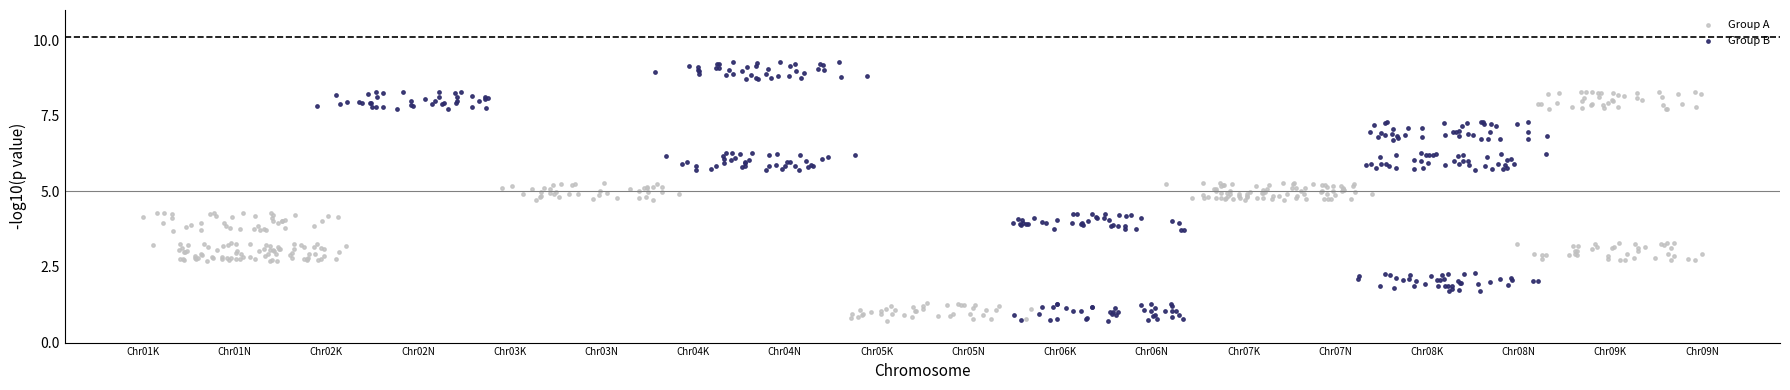

Which series has the widest spread of Y values?

Group B